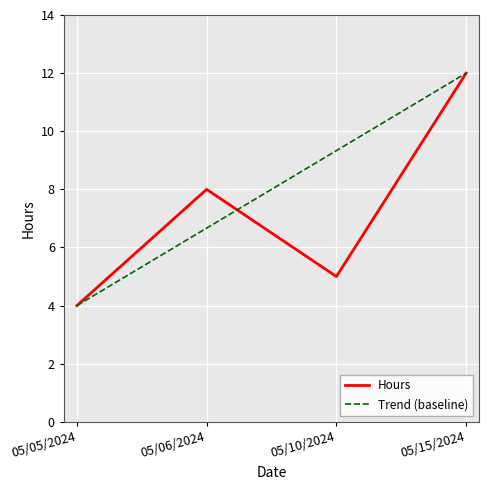

What is the label of the 4th point from the left?

05/15/2024